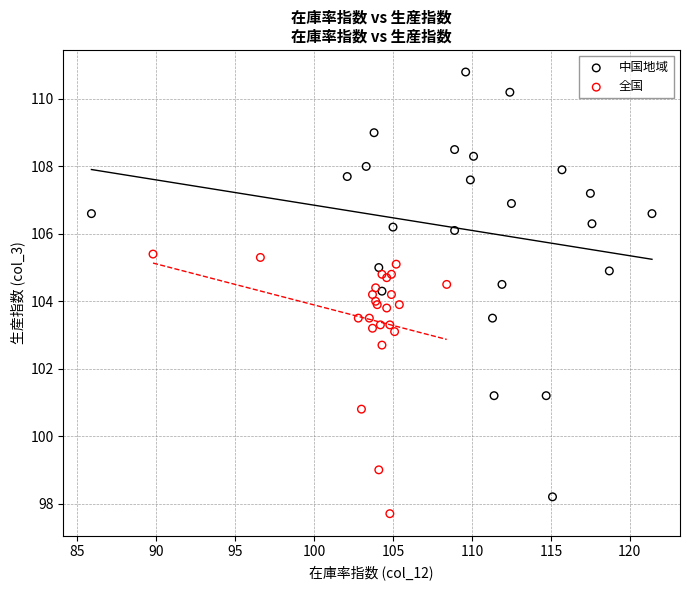

Which series has the widest spread of Y values?

中国地域